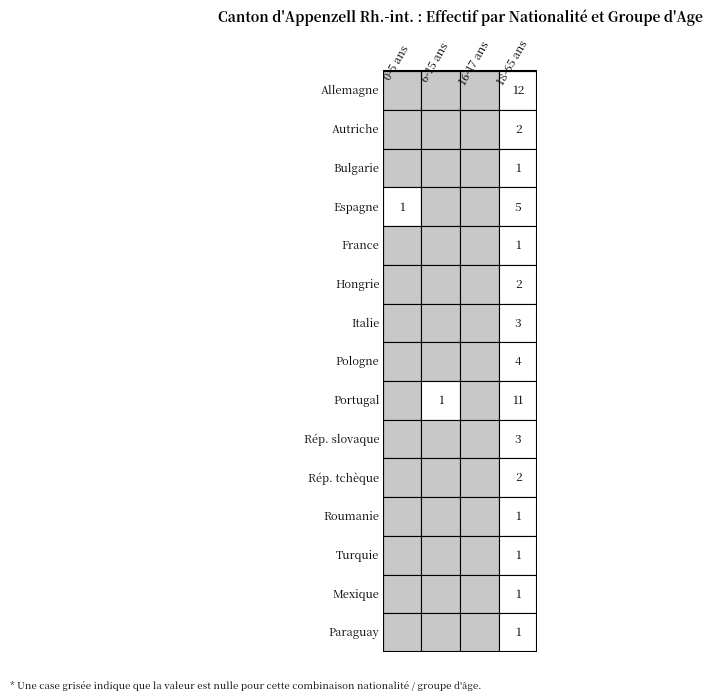

How many categories are shown in the chart?

4